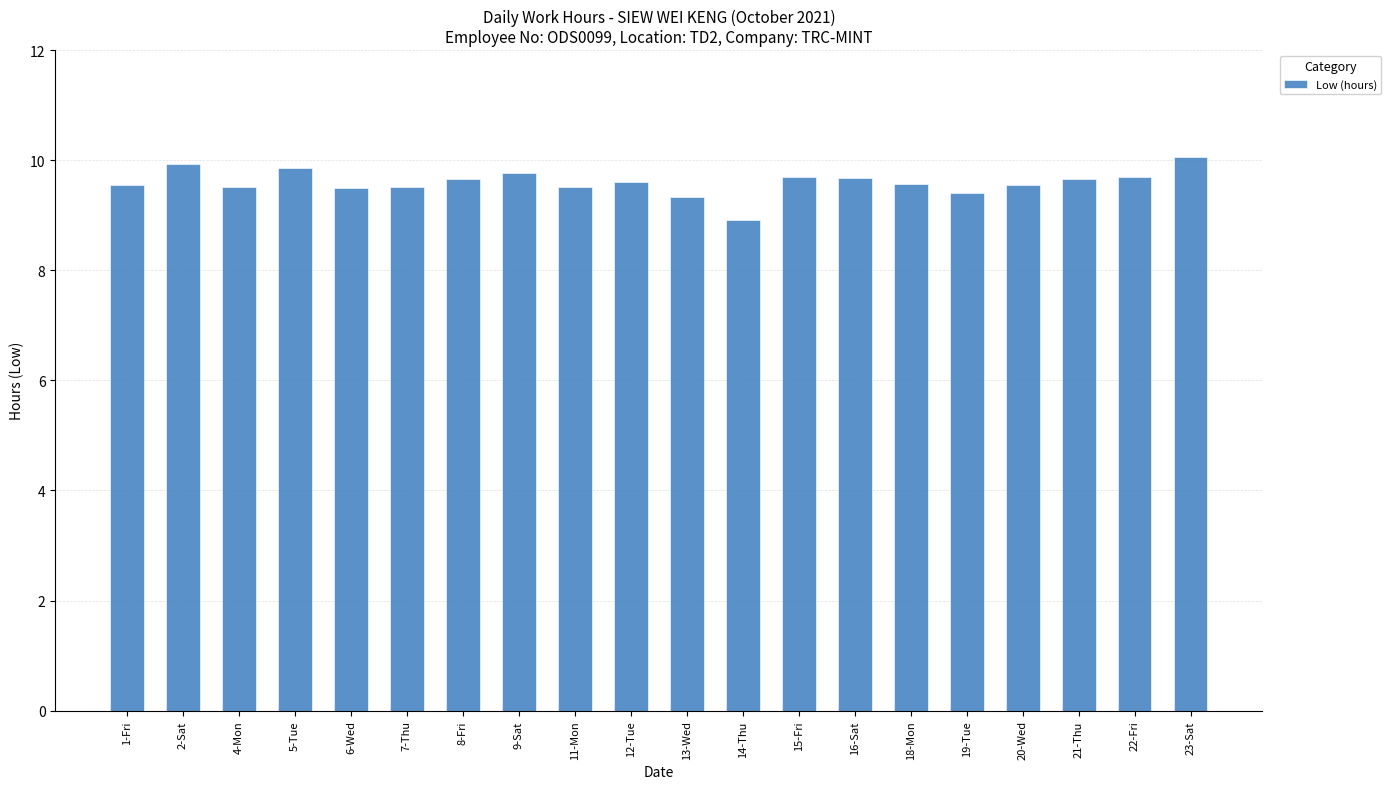

Approximately how many times larger is the value at 9-Sat compared to 16-Sat?

1.0